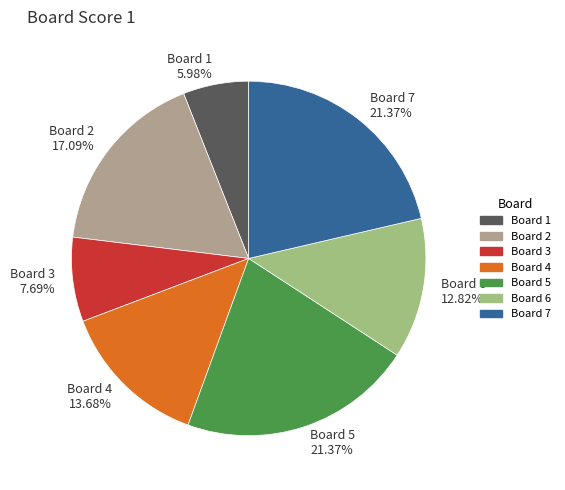

Is the sum of Board 2 and Board 1 greater than half?

No